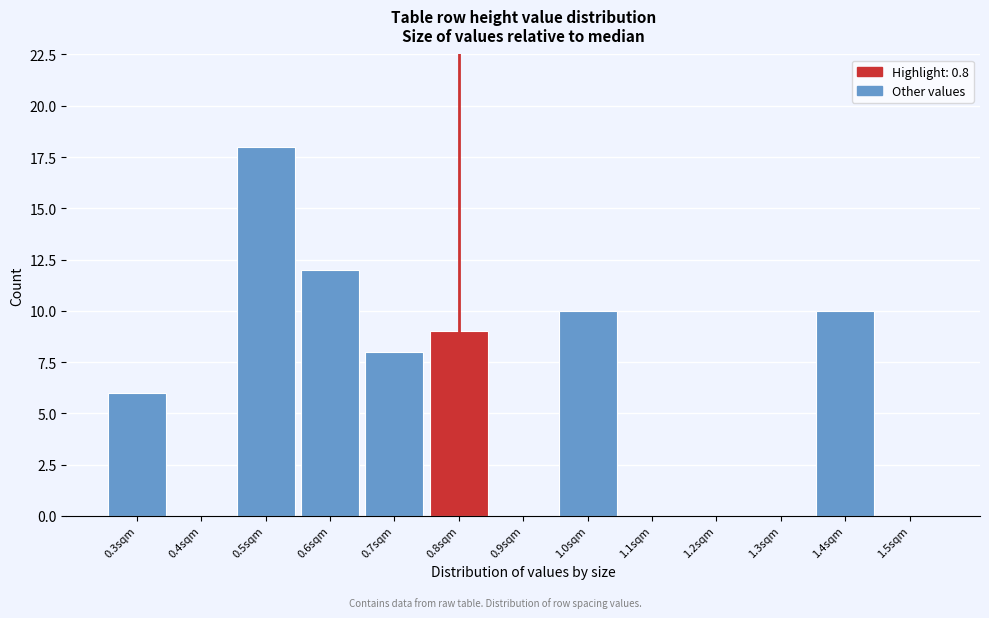

How tall is the bar that spans 0.25 to 0.35 on the x-axis? The values are not printed on the chart, so give them approximately, as read against the axis.

6